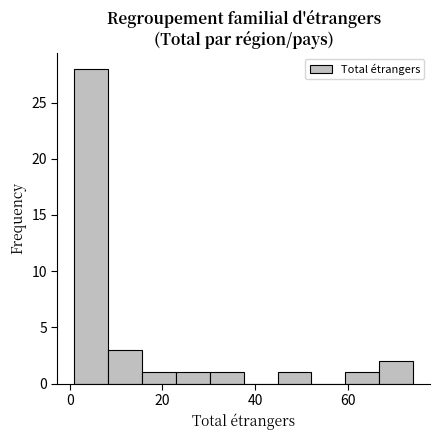

Around what value on the x-axis is the tallest bar? Give the approximate position of its centre, as read against the axis.

4